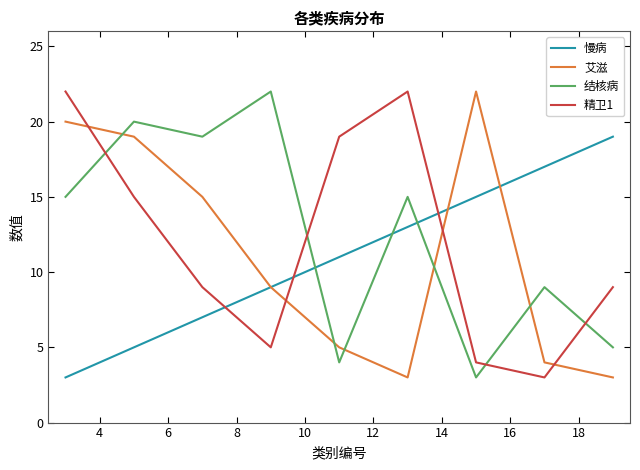

What is the maximum value shown in the chart?

22